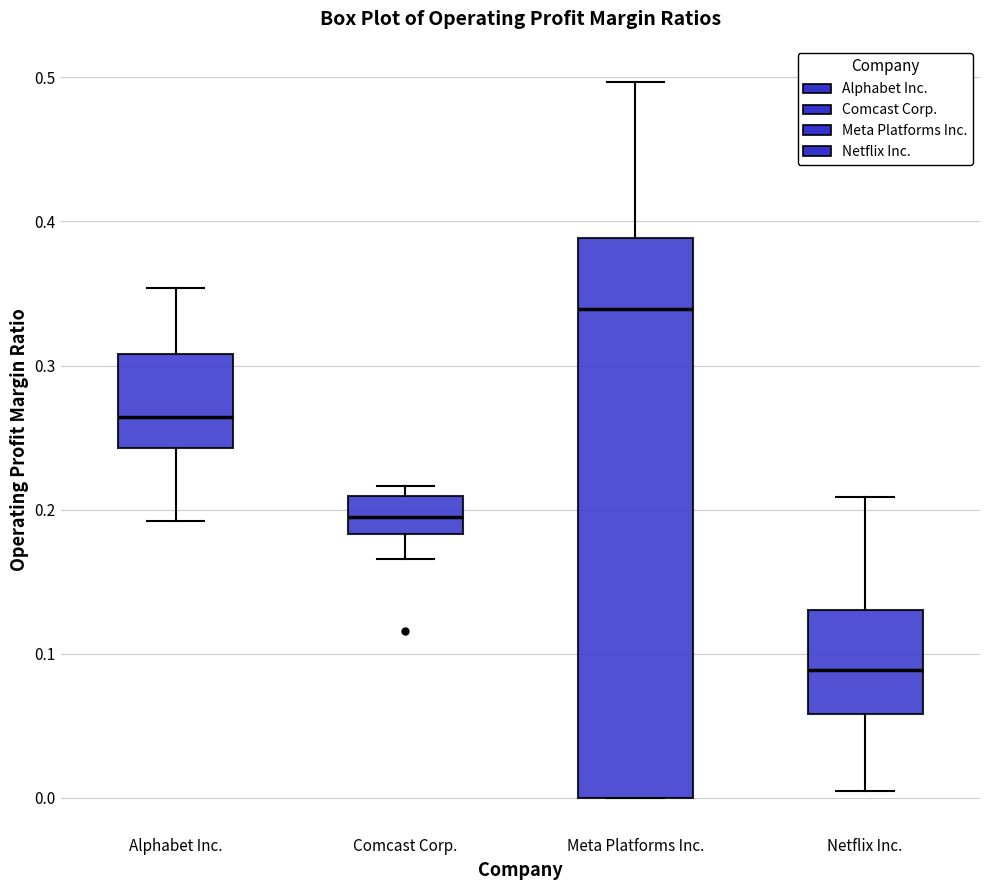

Comparing the boxes themselves (not the whiskers), which one is the tallest?

Meta Platforms Inc.